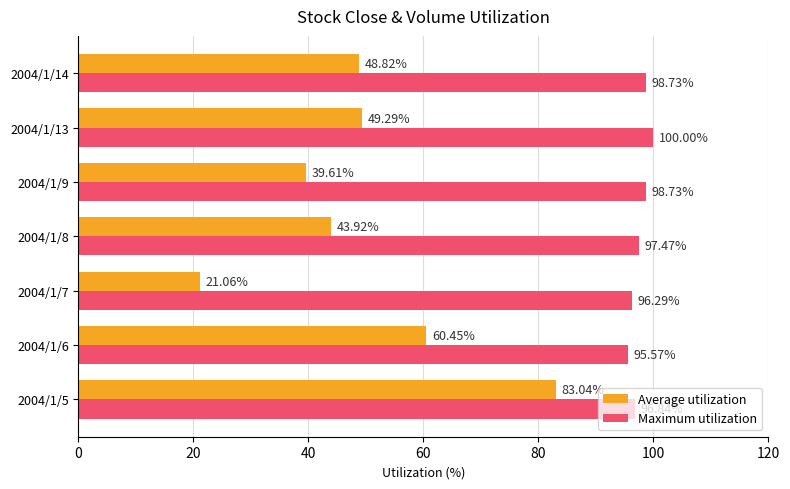

At which category is the sum across all series the highest?

2004/1/5